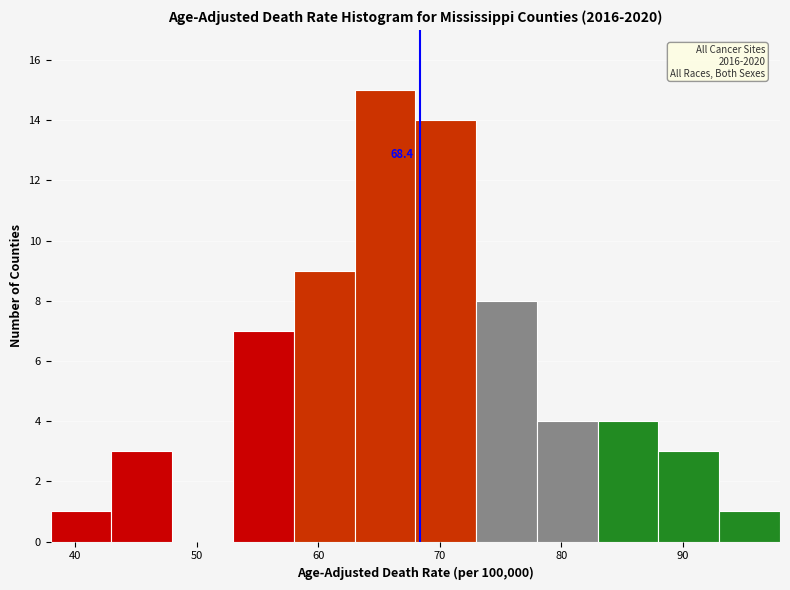

Over which range of the x-axis is the bar tallest?

63 to 68